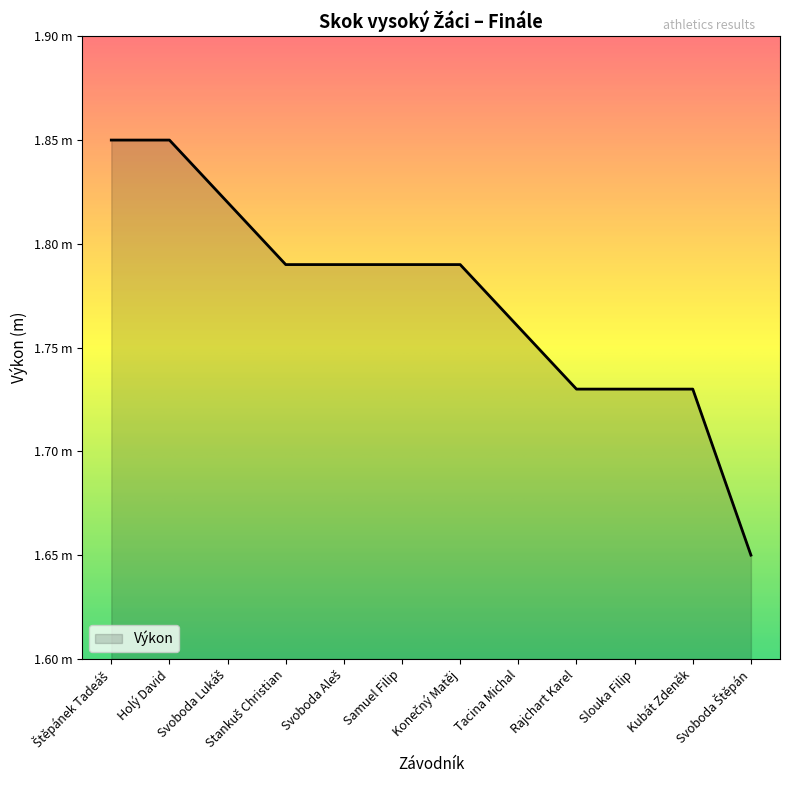

Does the chart display data point markers on the line(s)?

No